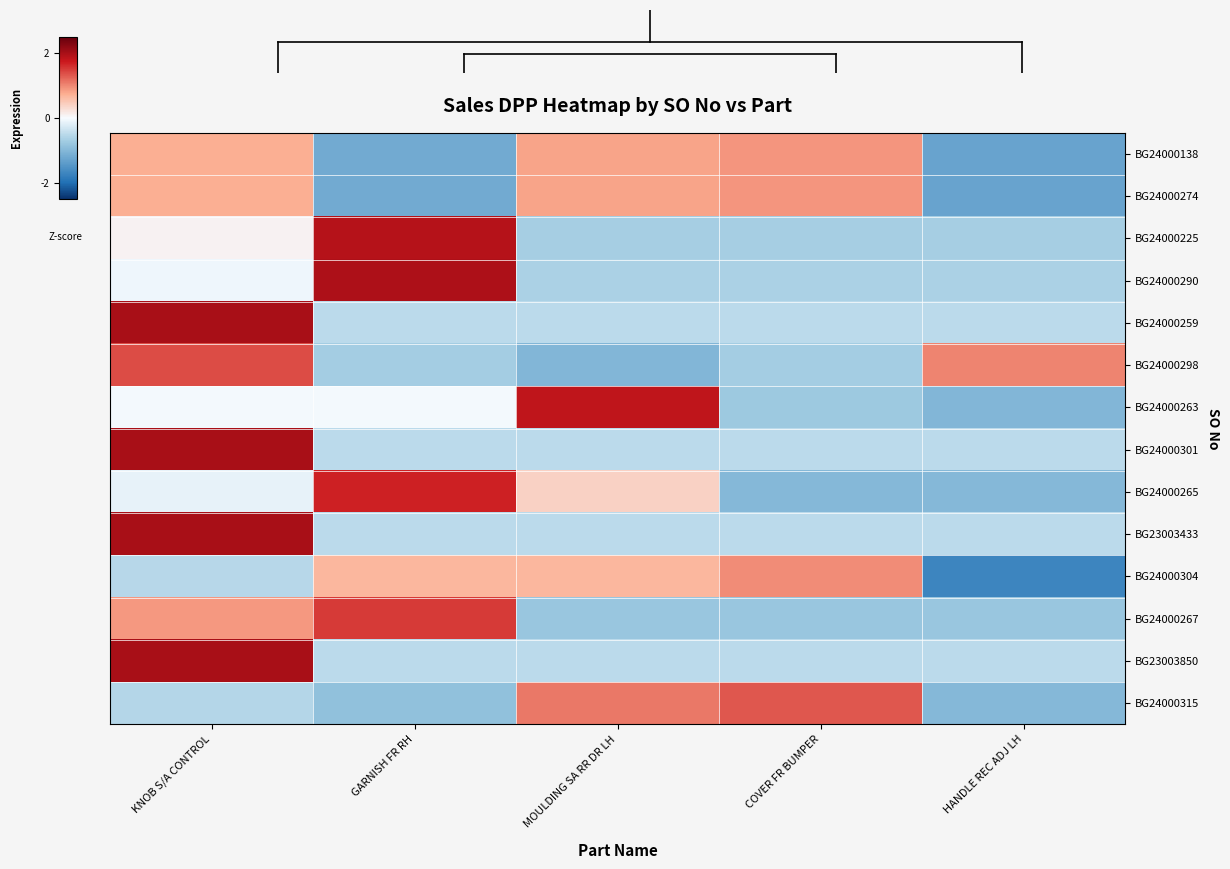

List the series in order of their peak value, highest first.

BG24000259, BG24000301, BG23003850, BG23003433, BG24000290, BG24000225, BG24000263, BG24000265, BG24000267, BG24000298, BG24000315, BG24000304, BG24000138, BG24000274